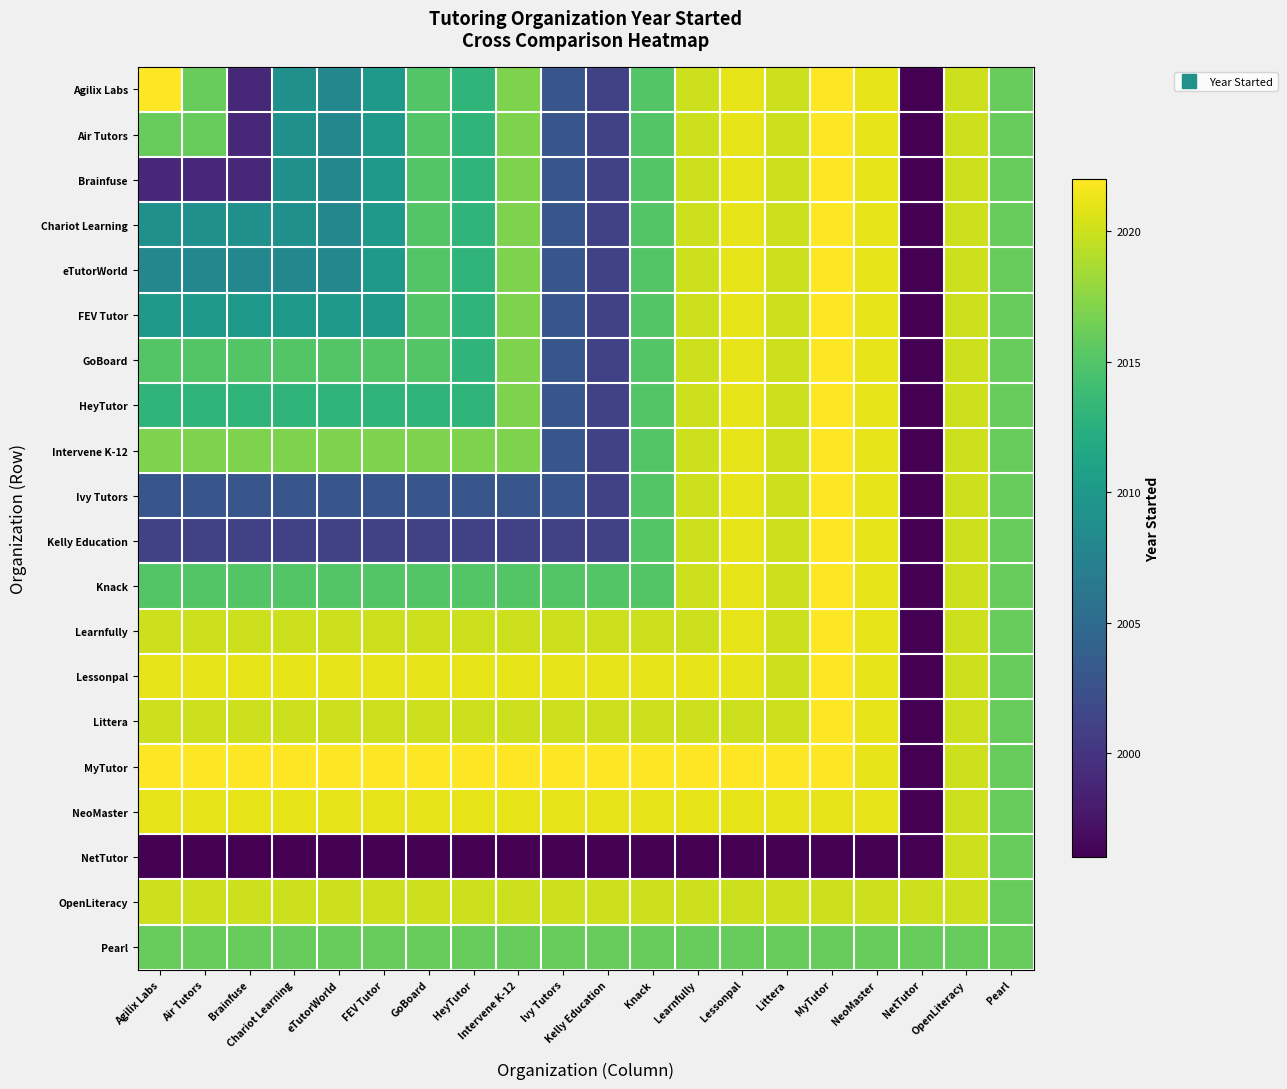

Which series changed the most between HeyTutor and Littera?

Kelly Education